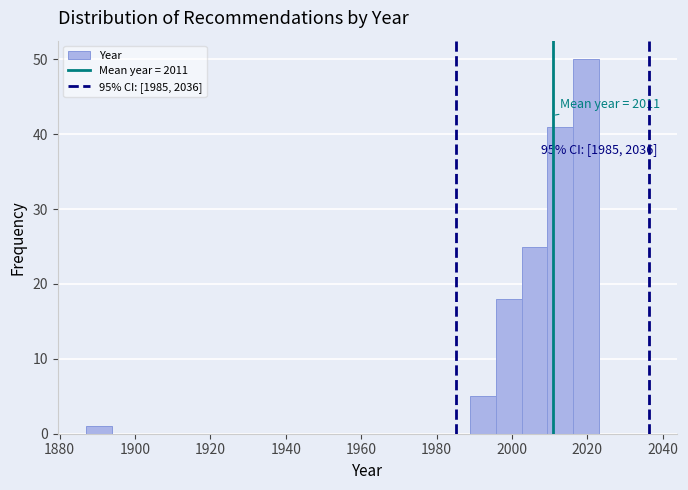

Around what value on the x-axis is the tallest bar? Give the approximate position of its centre, as read against the axis.

2020